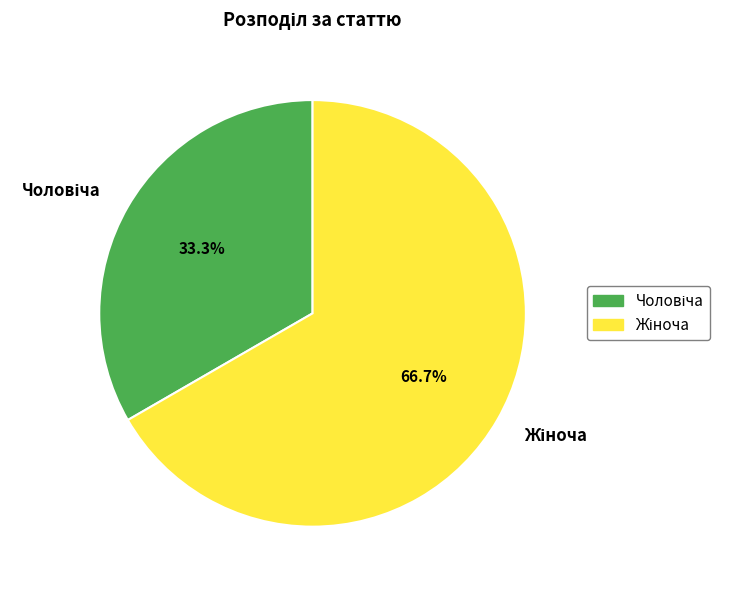

Is there any slice that represents more than half of the pie?

Yes